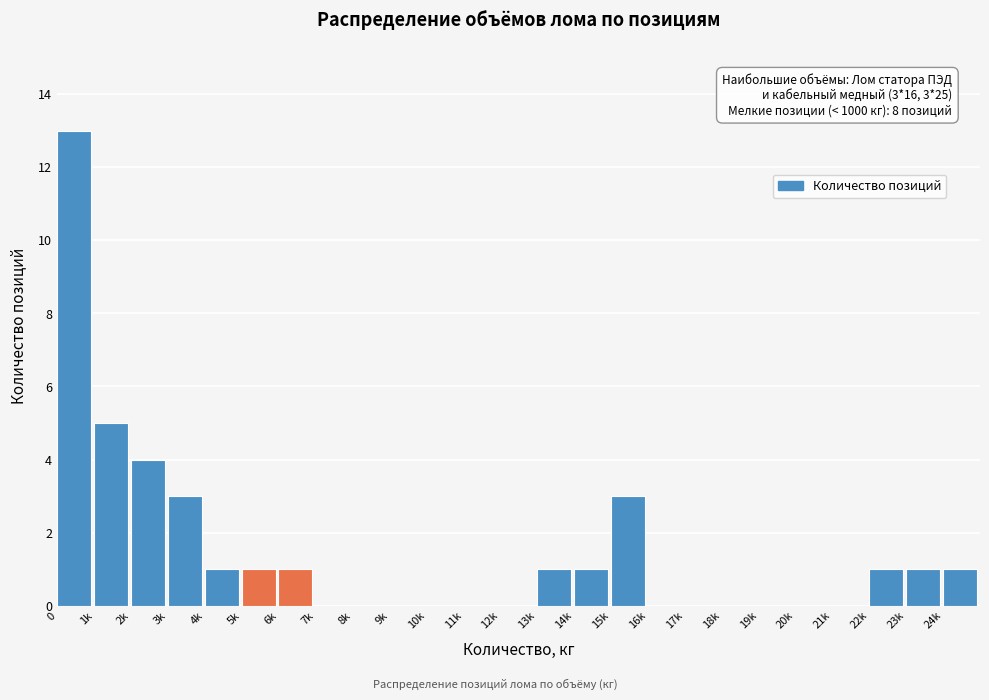

Reading left to right, extract all data points from this chart.

0=13	1k=5	2k=4	3k=3	4k=1	5k=1	6k=1	7k=0	8k=0	9k=0	10k=0	11k=0	12k=0	13k=1	14k=1	15k=3	16k=0	17k=0	18k=0	19k=0	20k=0	21k=0	22k=1	23k=1	24k=1